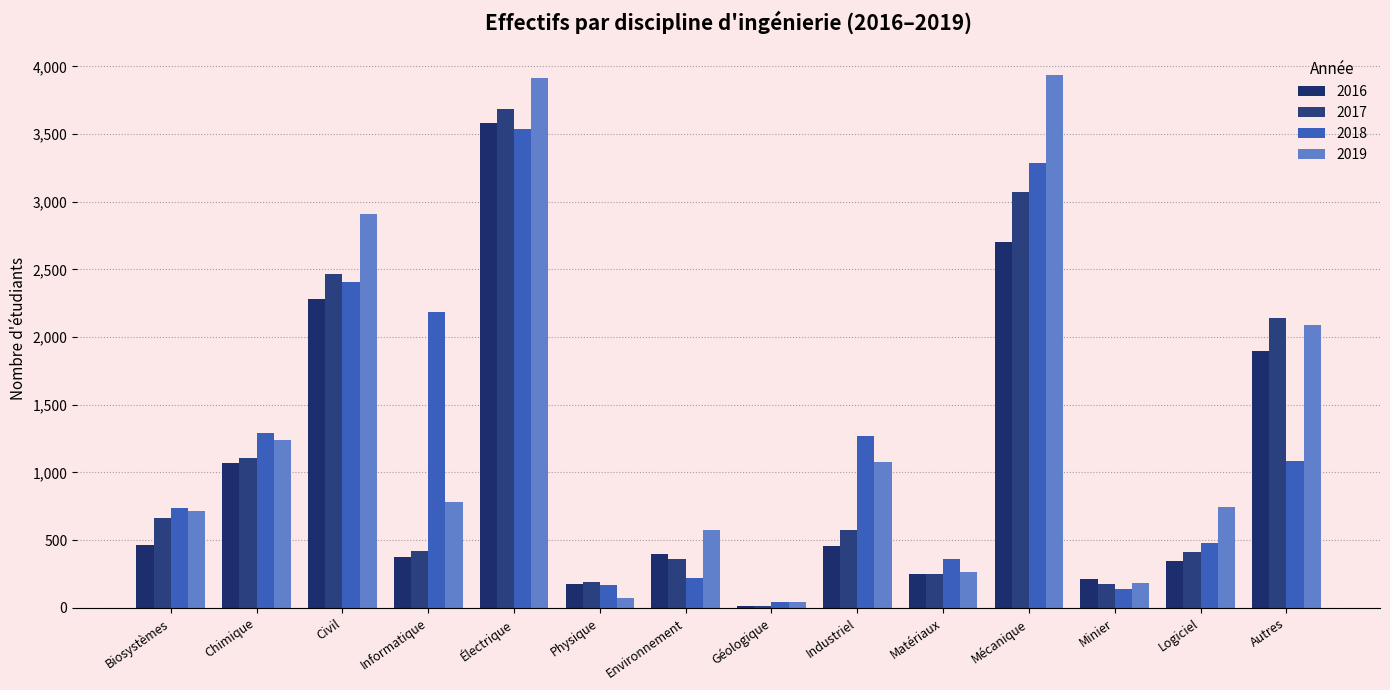

How many values in the 2016 series are below 458?

7